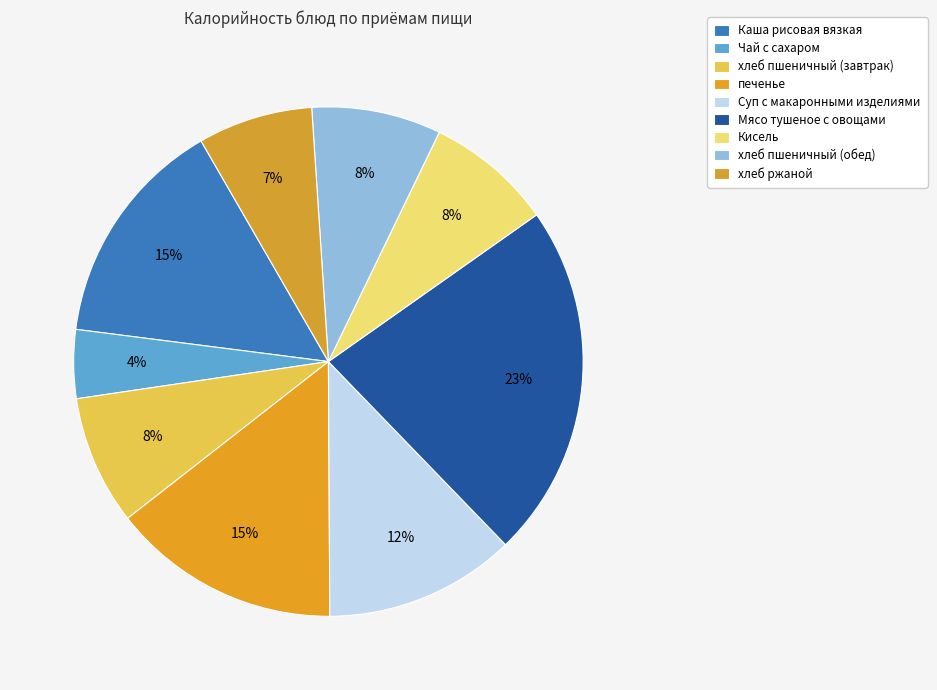

How many segments does this pie chart have?

9